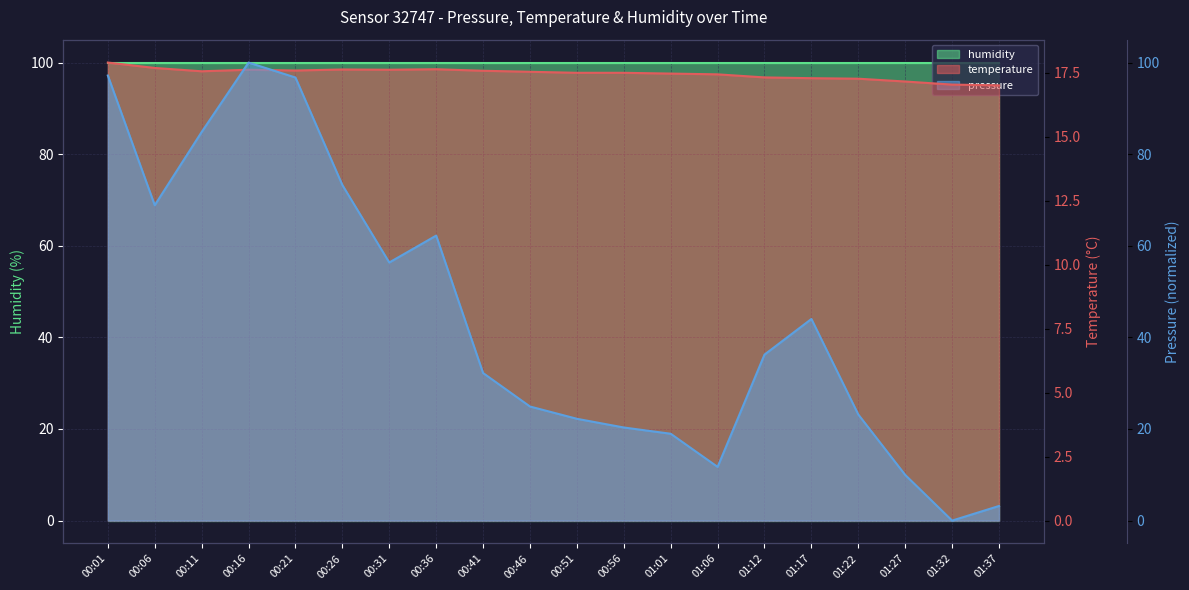

How many distinct data groups are displayed?

2